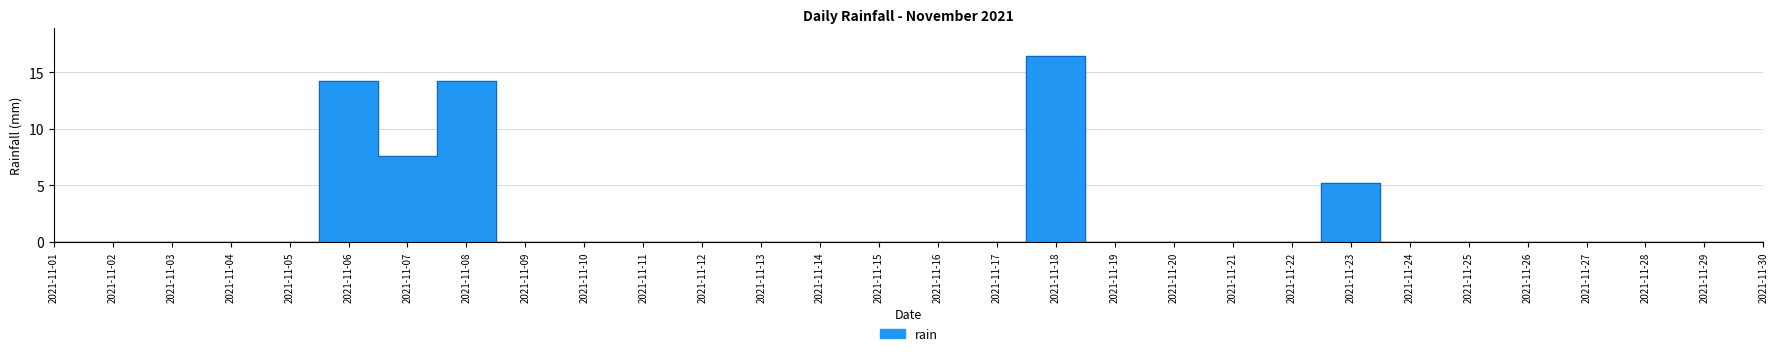

Which category has the highest value across all series?

2021-11-18